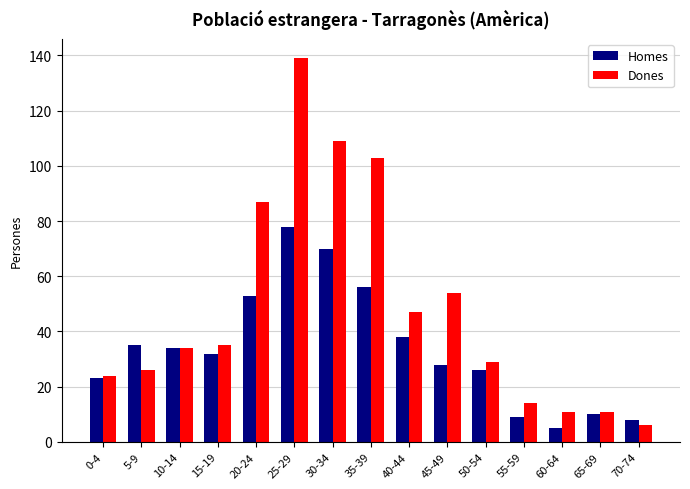

Reading left to right, list all the values displayed in this chart.

Homes: 0-4=23	5-9=35	10-14=34	15-19=32	20-24=53	25-29=78	30-34=70	35-39=56	40-44=38	45-49=28	50-54=26	55-59=9	60-64=5	65-69=10	70-74=8
Dones: 0-4=24	5-9=26	10-14=34	15-19=35	20-24=87	25-29=139	30-34=109	35-39=103	40-44=47	45-49=54	50-54=29	55-59=14	60-64=11	65-69=11	70-74=6